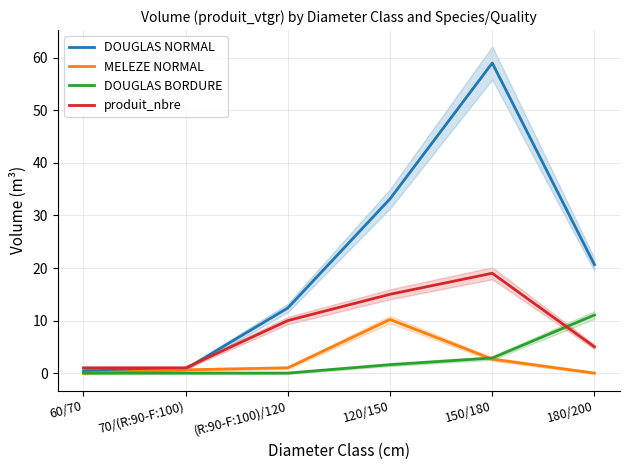

How many data points does each series have?

6